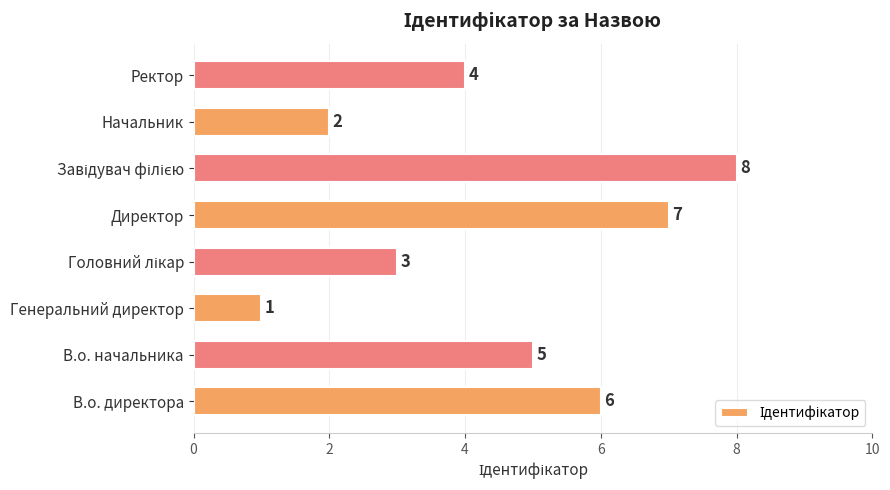

What is the change in value from В.о. начальника to Начальник?

-3